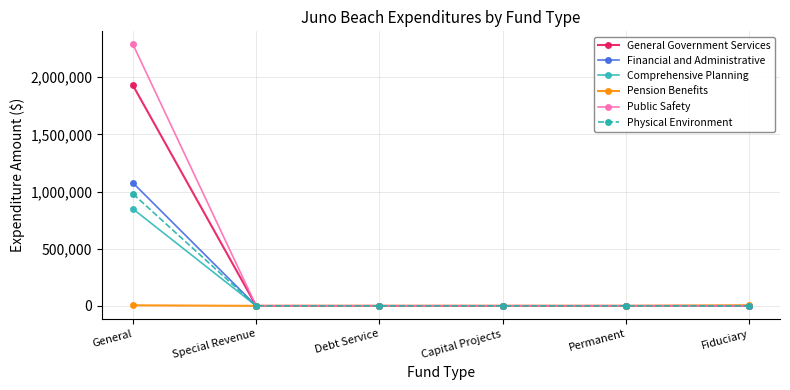

At which category is the sum across all series the highest?

General